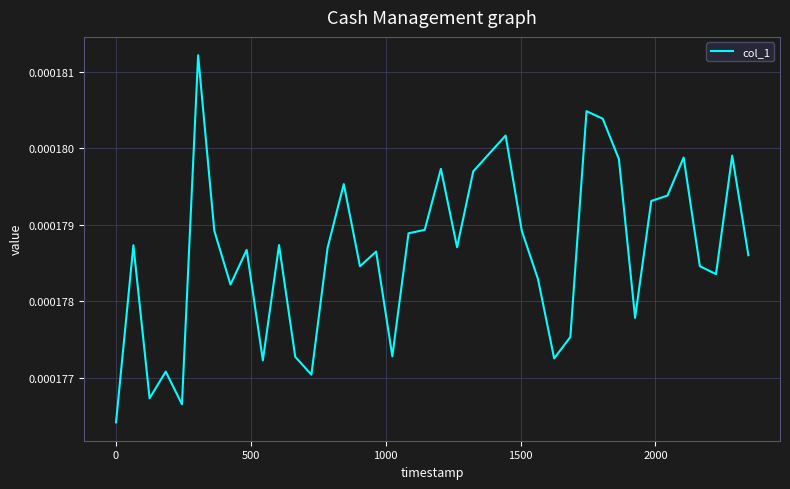

How many interior local valleys (lower than both neighbors) does the data have?

11